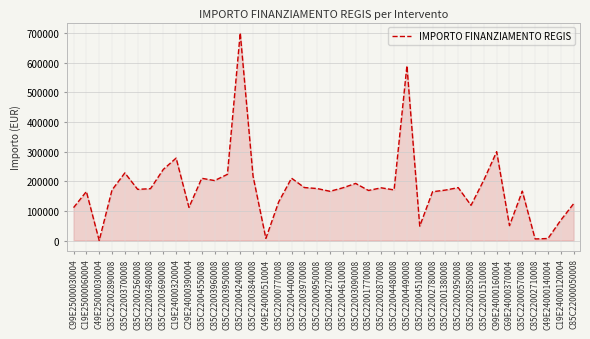

True or false: the data shows 91076.7 at C85C22003690008.

False